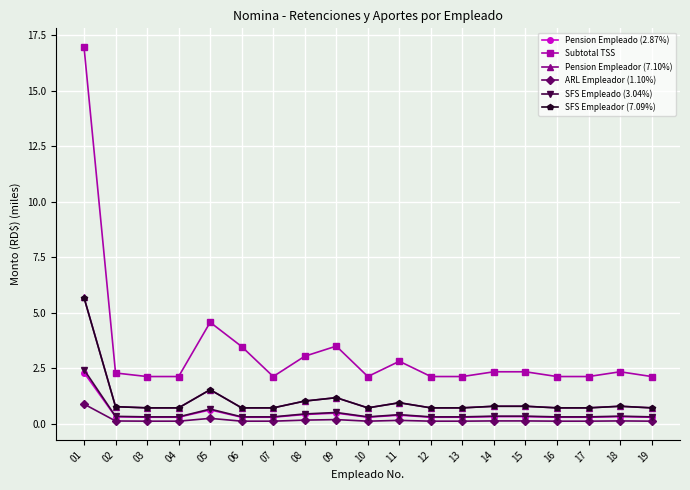

At how many categories does at least one series exceed 13?

1